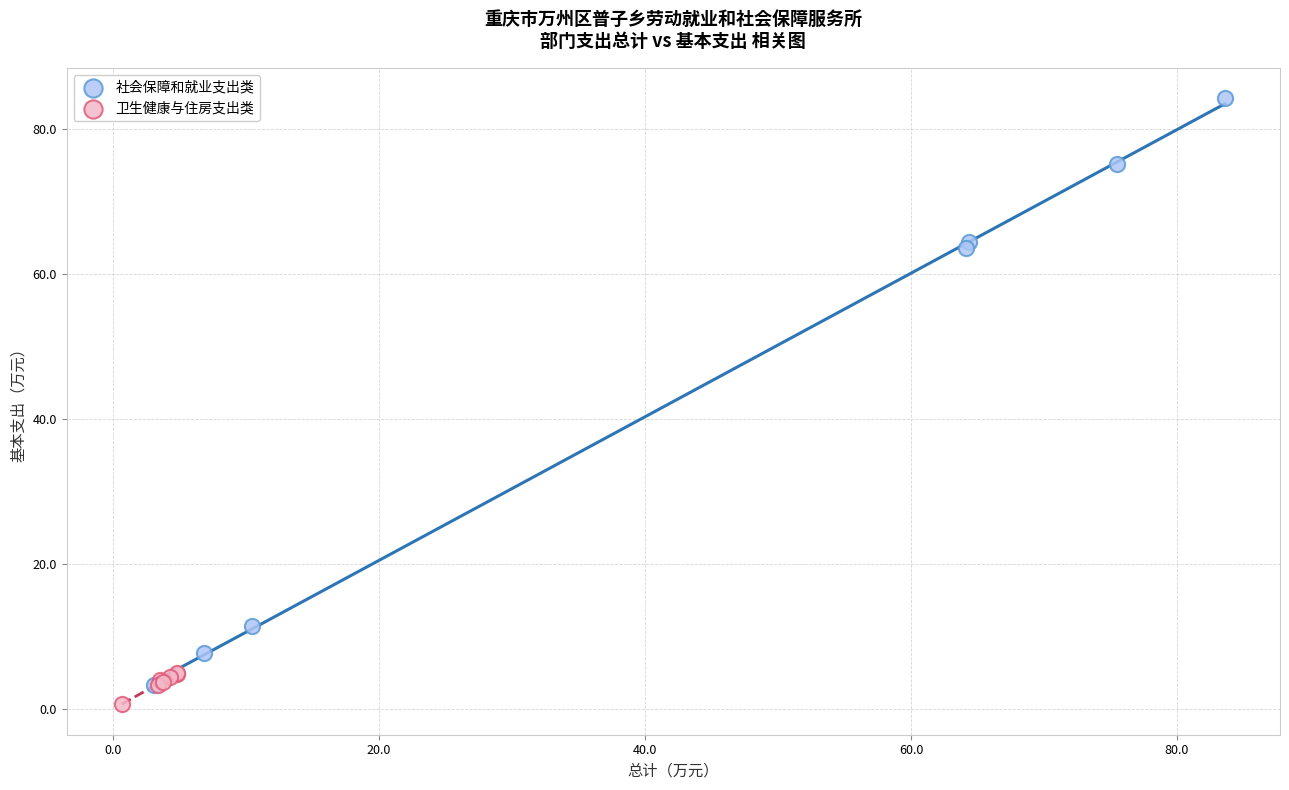

Which series contains the lowest Y value?

卫生健康与住房支出类